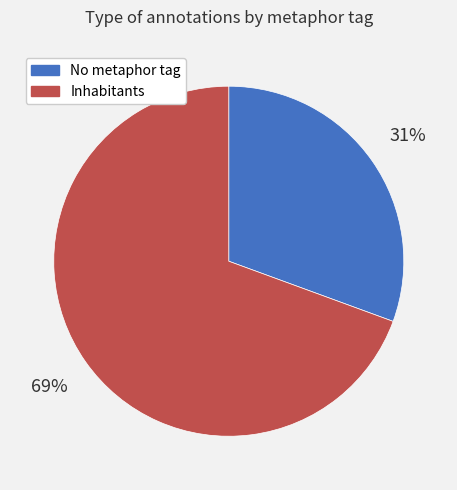

Is there any slice that represents more than half of the pie?

Yes